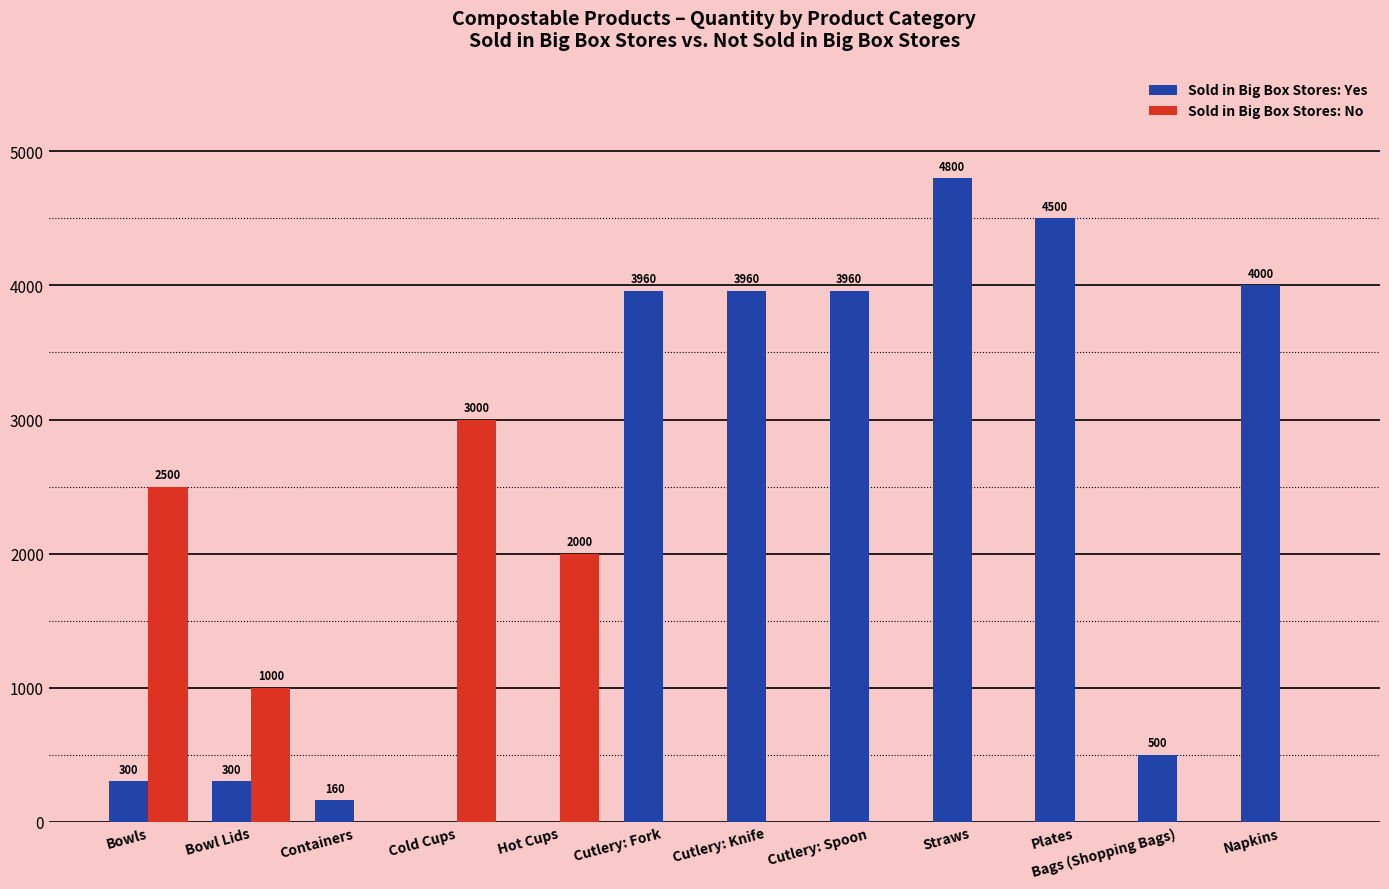

What is the total value across all series at Plates?

4500